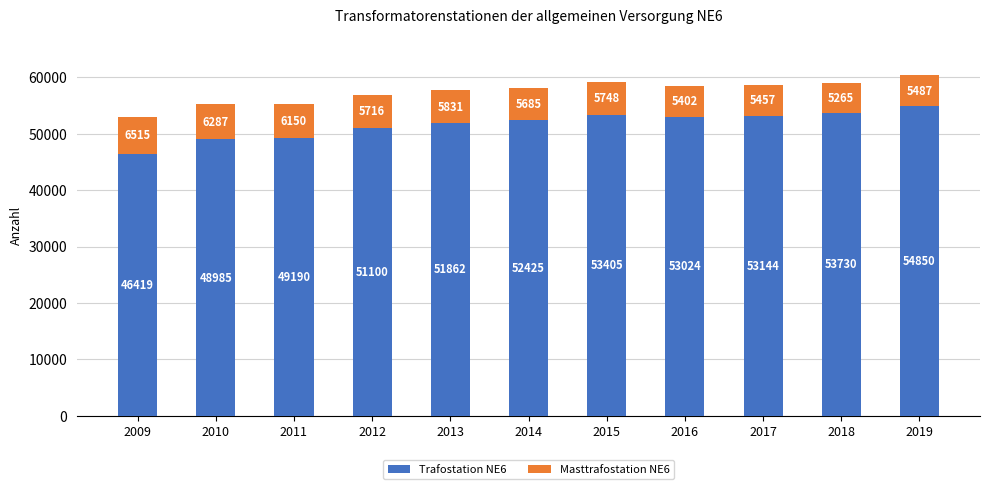

How many categories are shown in the chart?

11